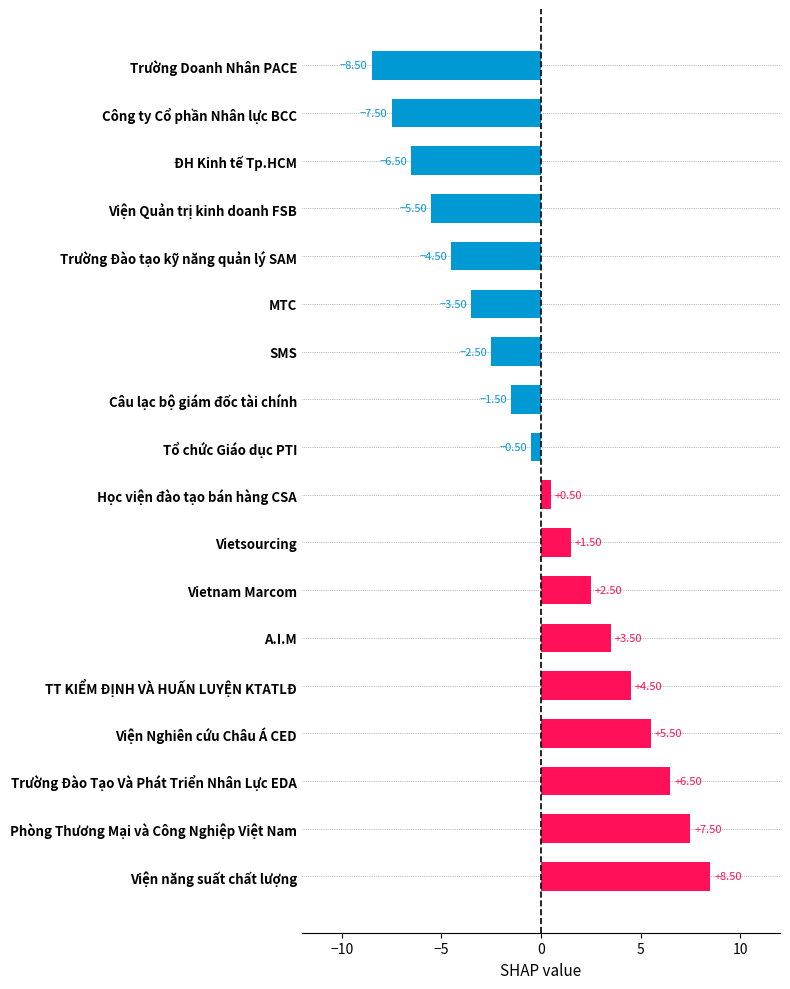

Are the bars horizontal?

Yes